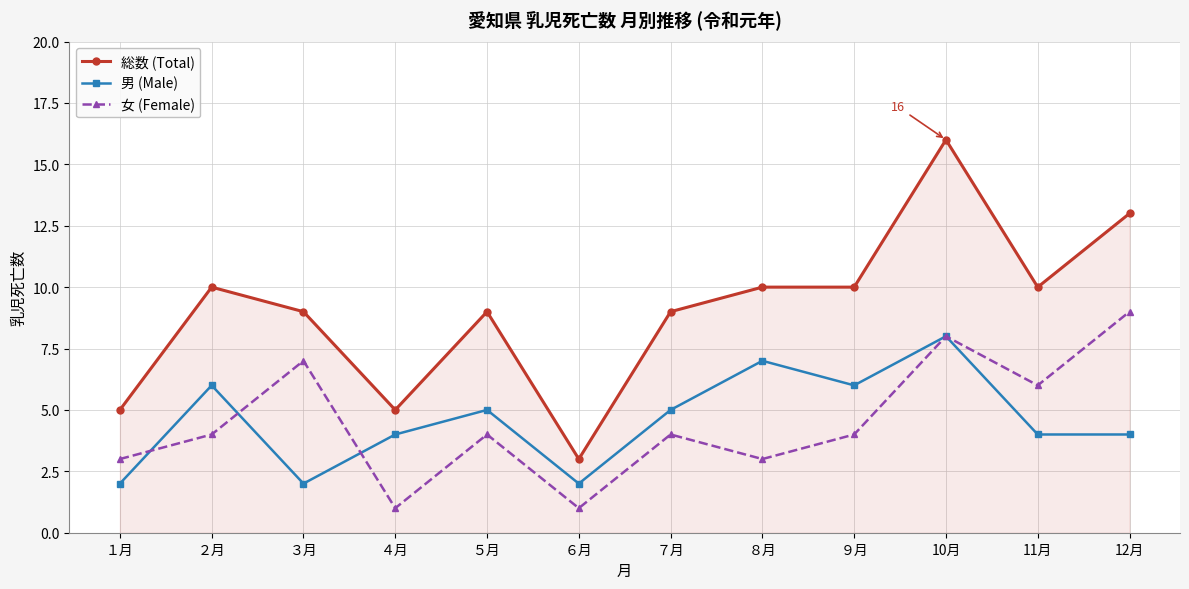

What is the difference between the 女 (Female) values at 10月 and ８月?

5